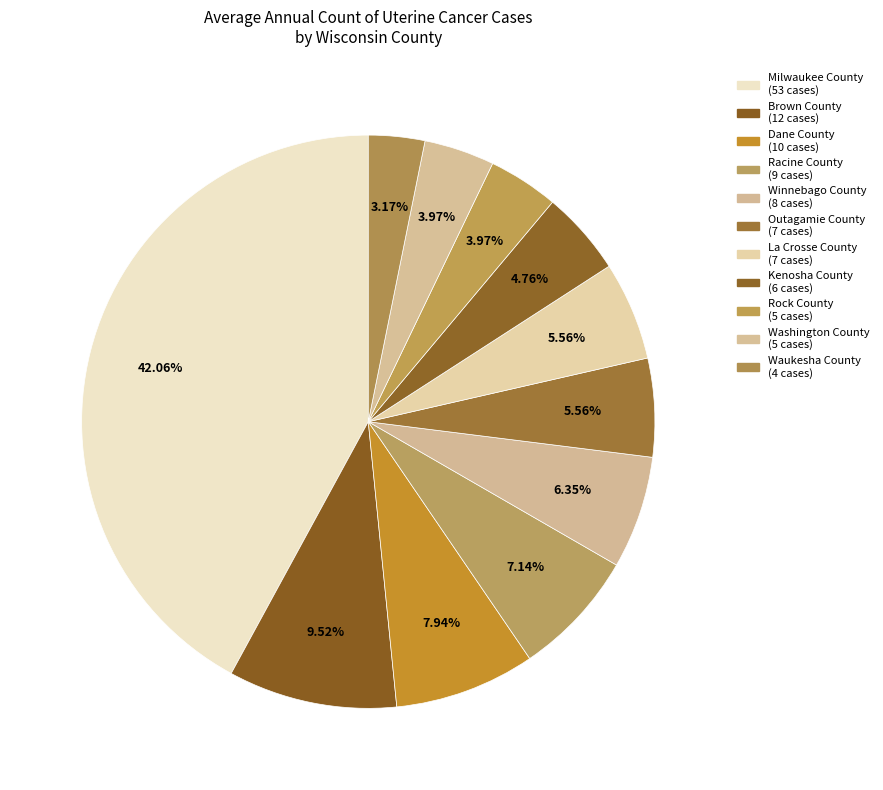

What is the ratio of the value at Winnebago County to the value at Milwaukee County?

0.2